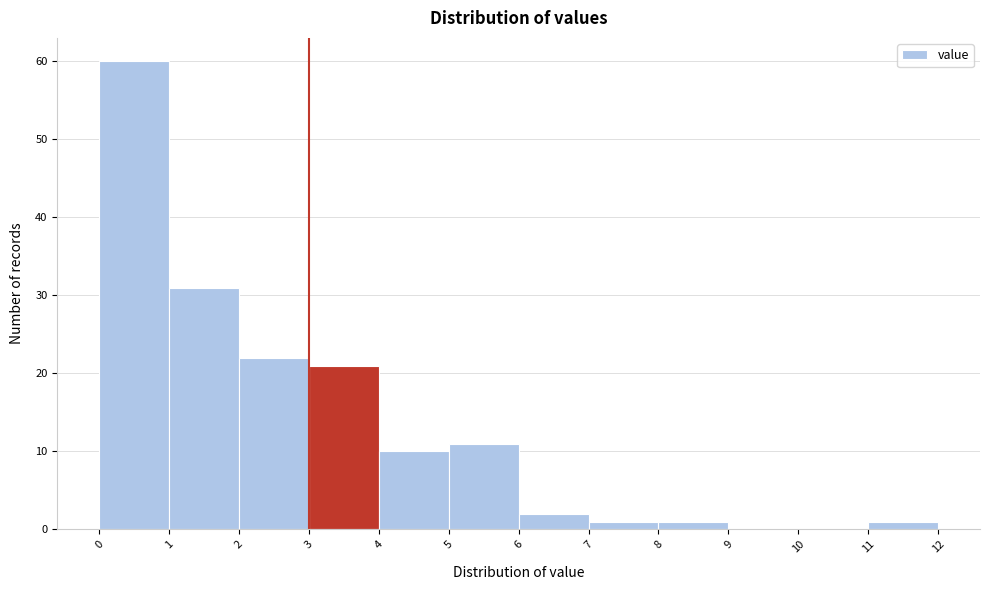

What is the height of the bar covering 1 to 2 on the x-axis? The values are not printed on the chart, so give them approximately, as read against the axis.

31